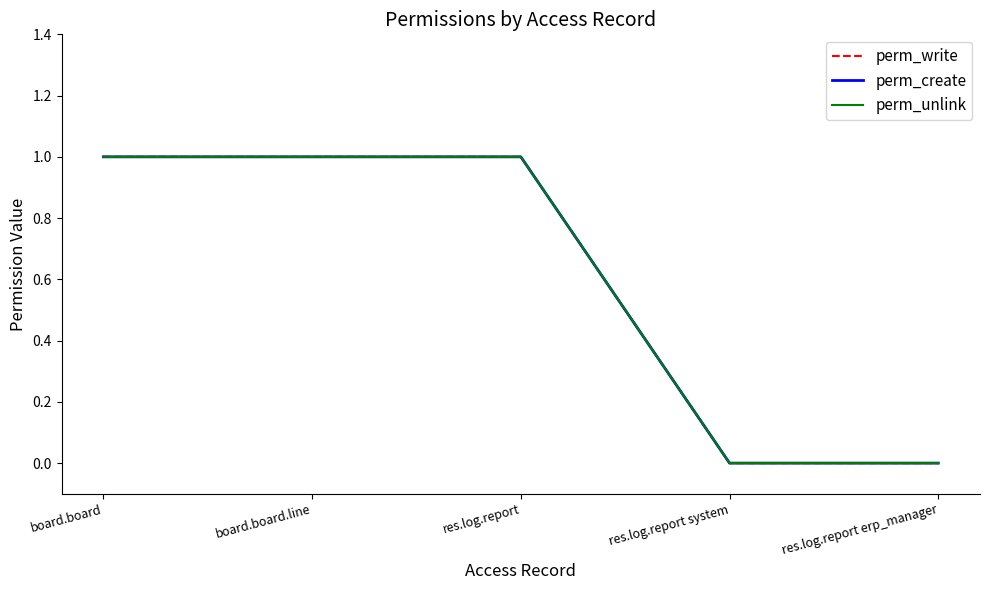

Does the chart have visible grid lines?

No